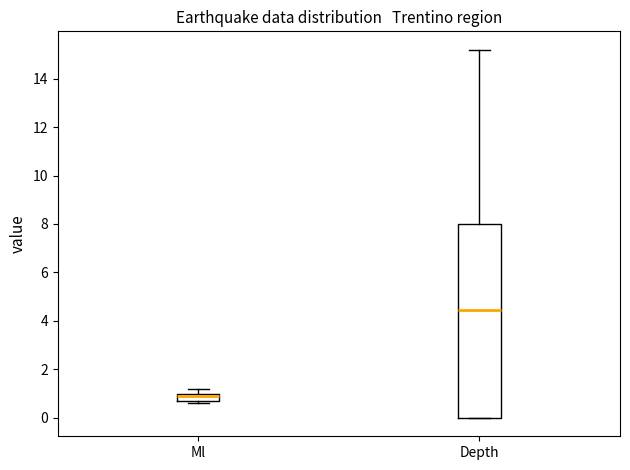

Comparing the boxes themselves (not the whiskers), which one is the tallest?

Depth